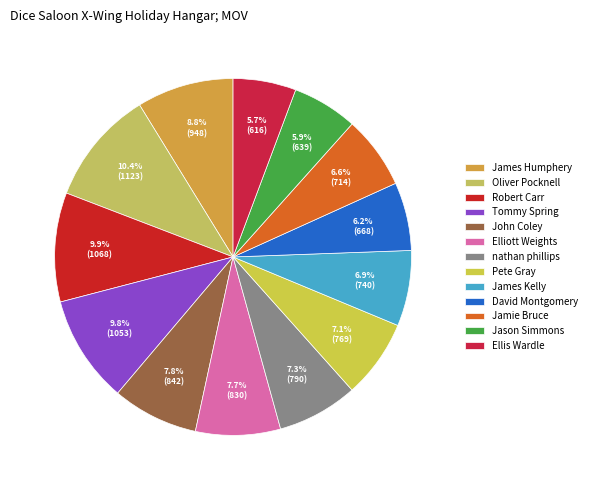

What is the ratio of the value at Jamie Bruce to the value at David Montgomery?

1.1